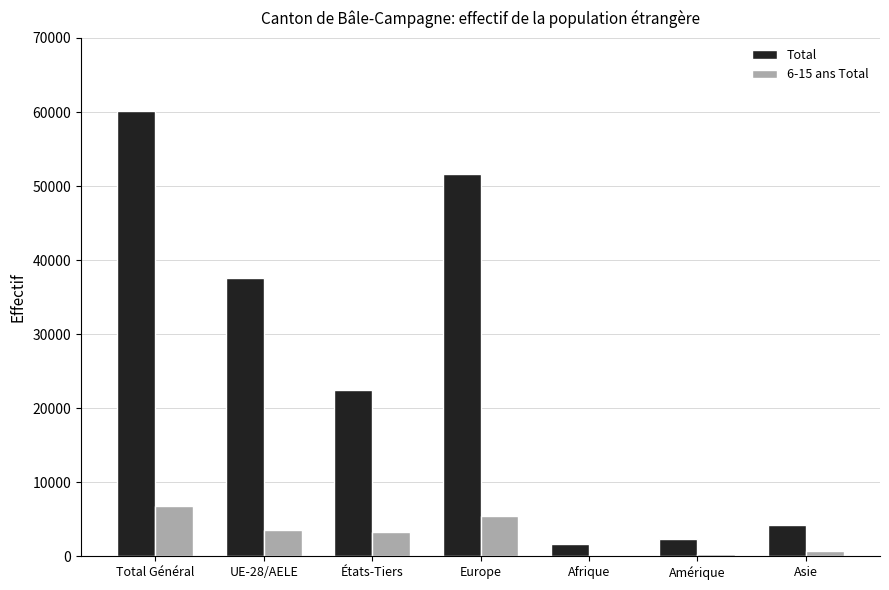

The value of 6-15 ans Total at Total Général is 6762. True or false?

True